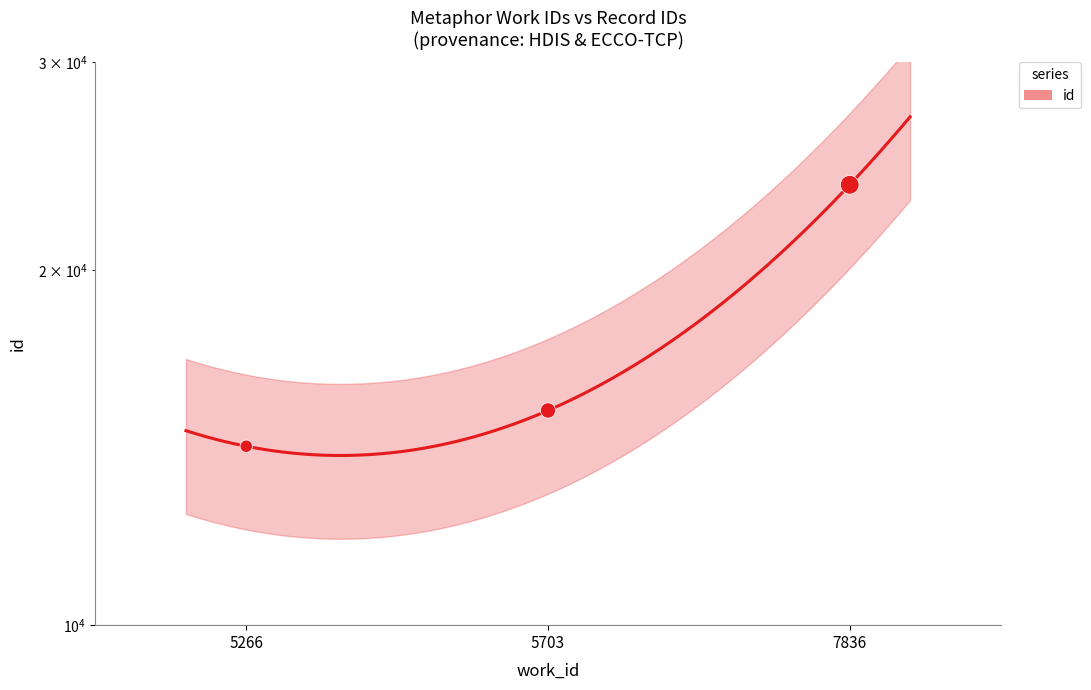

What is the change in value from 5266 to 5703?

+1026